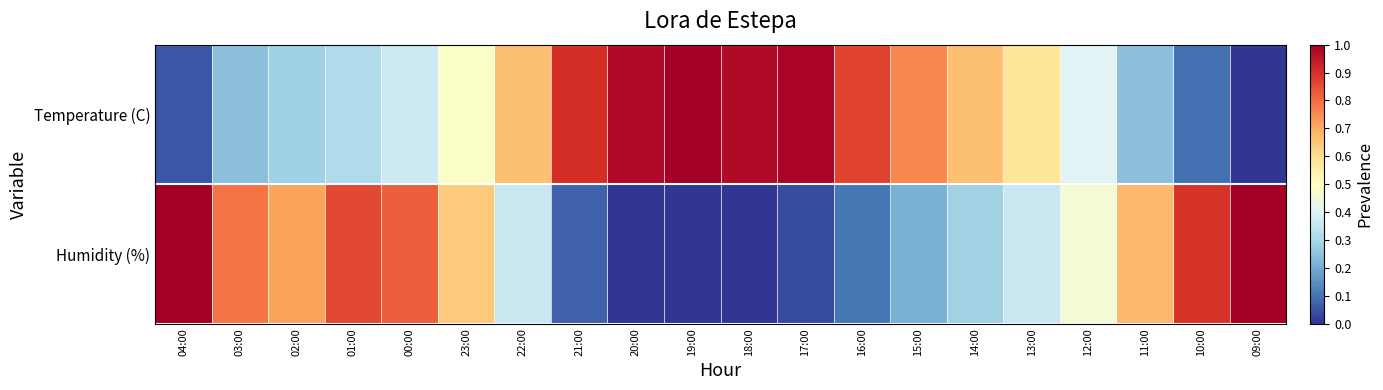

What is the spread (max minus min) of values at 03:00?

0.5